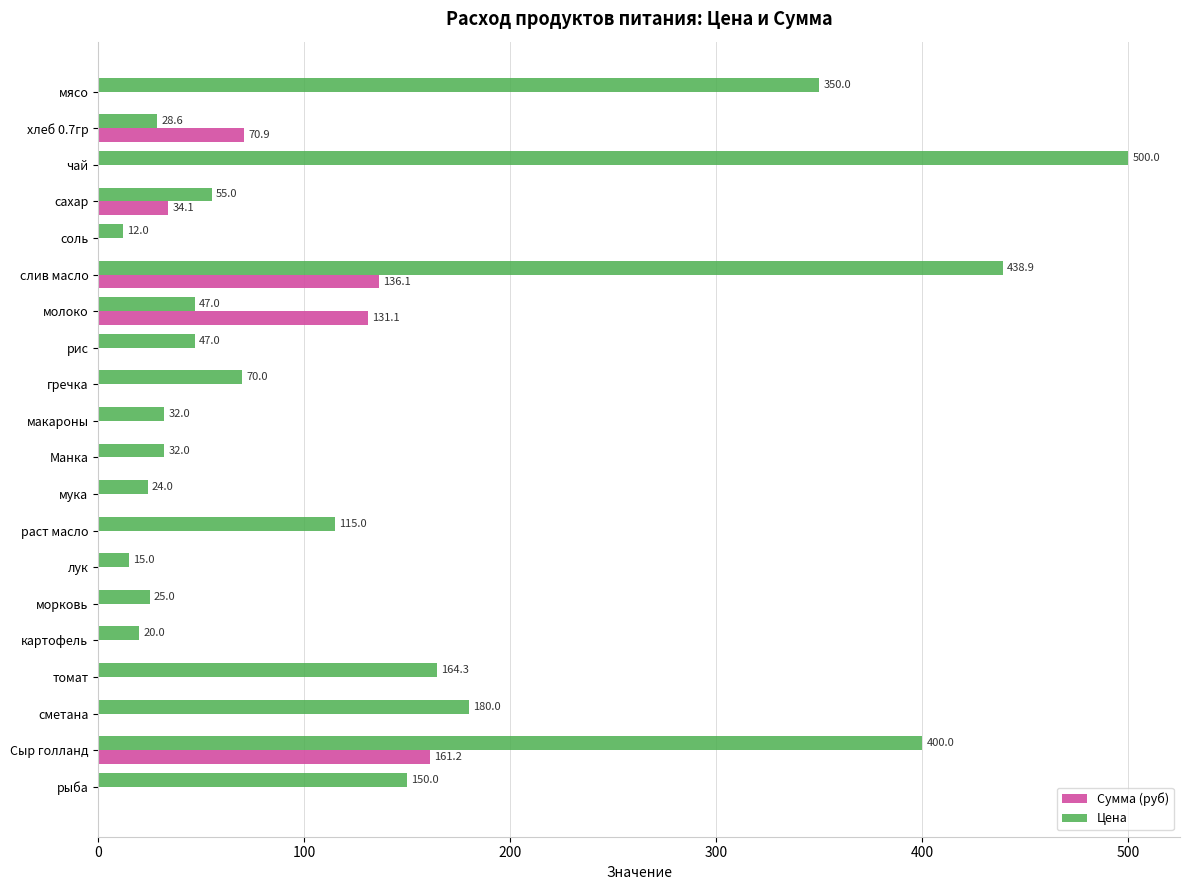

The value of Сумма (руб) at рыба is 88.2. True or false?

False